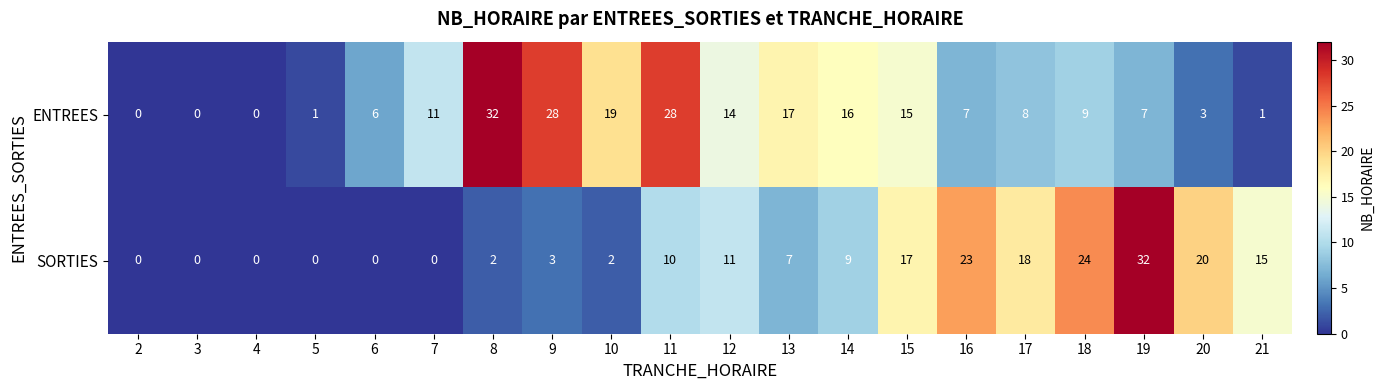

What is the sum of the ENTREES values at 20 and 16?

10